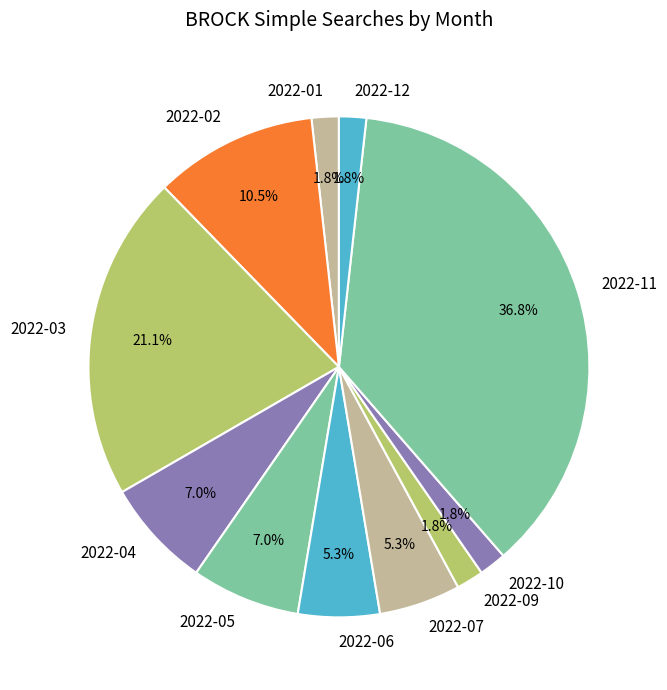

How much of the chart is everything except 2022-01?

98.2%